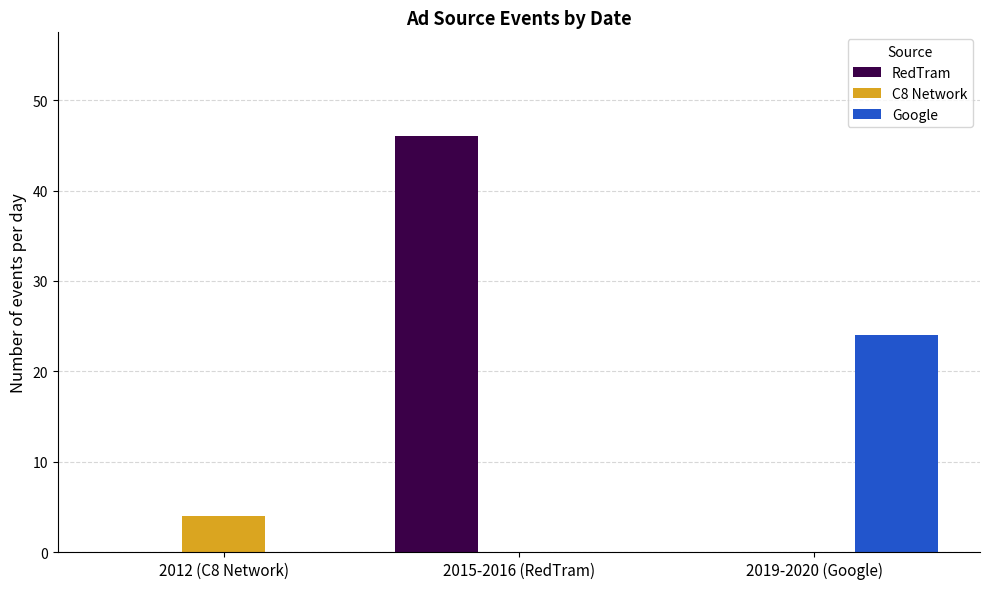

Between 2015-2016 (RedTram) and 2019-2020 (Google), which series saw the biggest shift?

RedTram